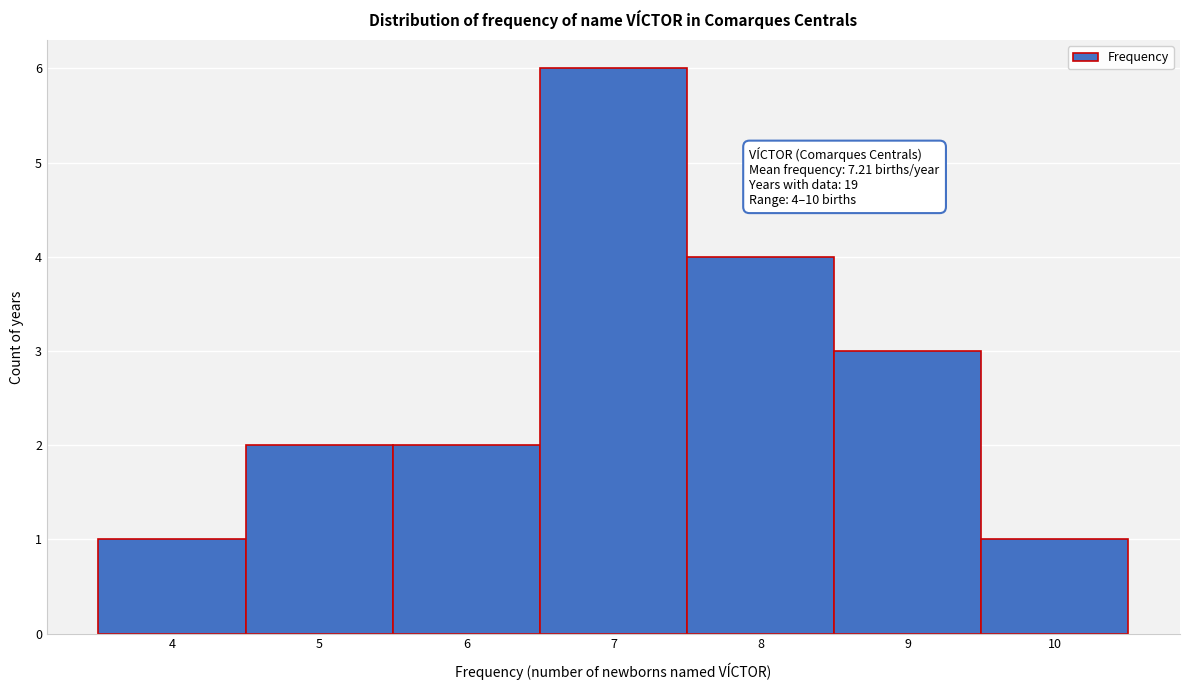

Which range on the x-axis has the tallest bar?

6.5 to 7.5